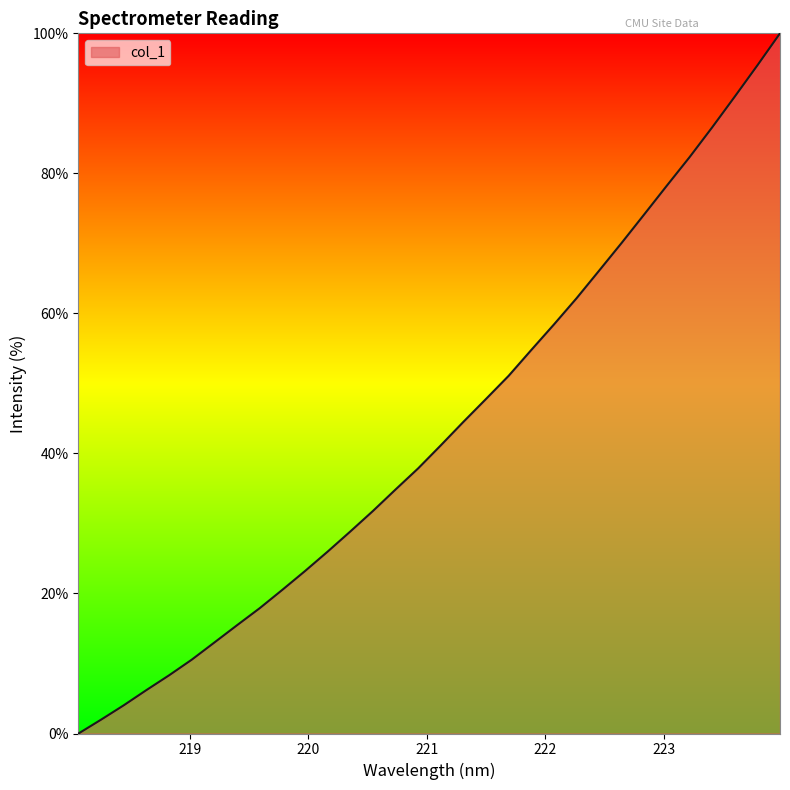

What is the maximum value shown in the chart?

100.0